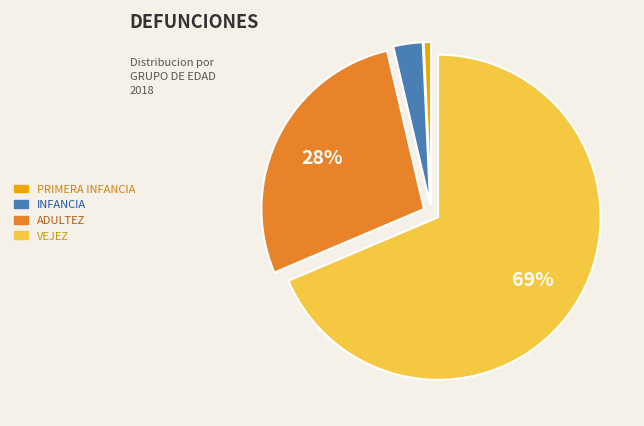

To the nearest percent, what is the average slice percentage?

25%